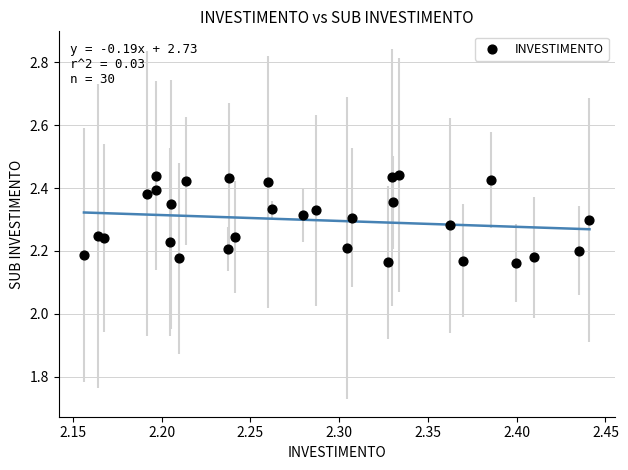

What is the range of X values (max minus min)?

0.3